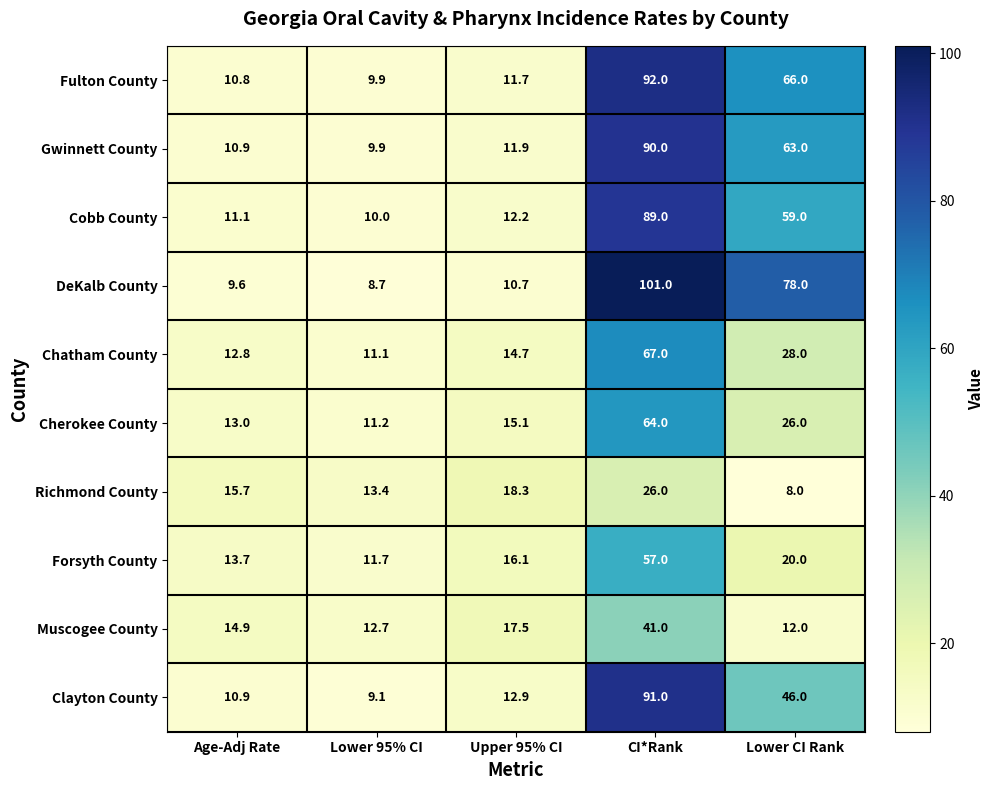

True or false: Muscogee County has a value of 12.0 at Lower CI Rank.

True